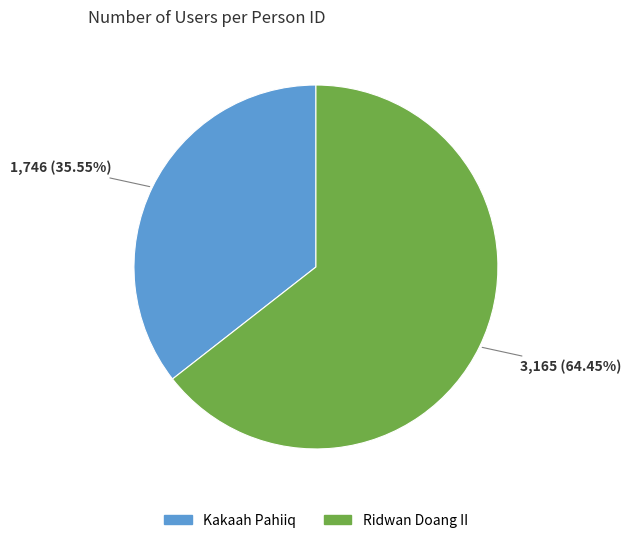

How many slices are in this pie chart?

2